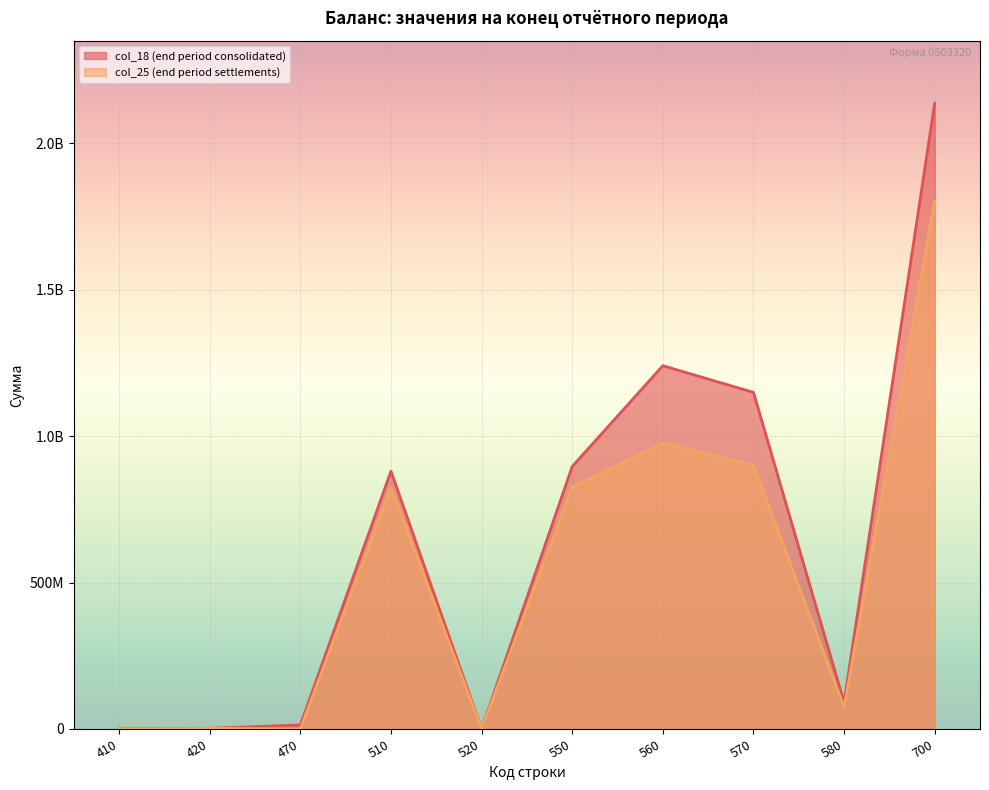

True or false: col_25 (end period settlements) and col_18 (end period consolidated) cross at least once.

False